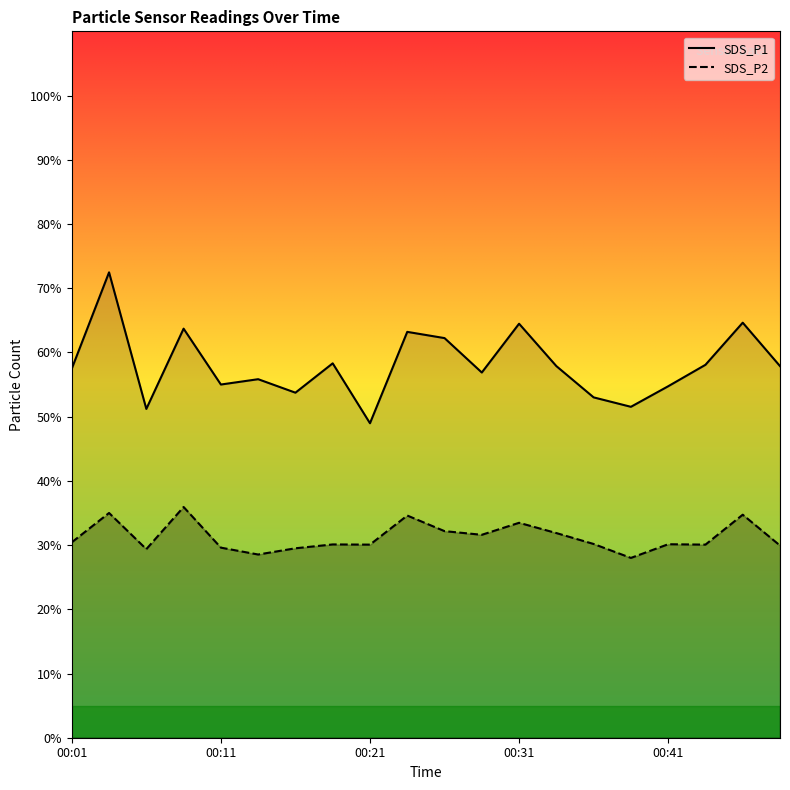

At which category is the sum across all series the highest?

00:04